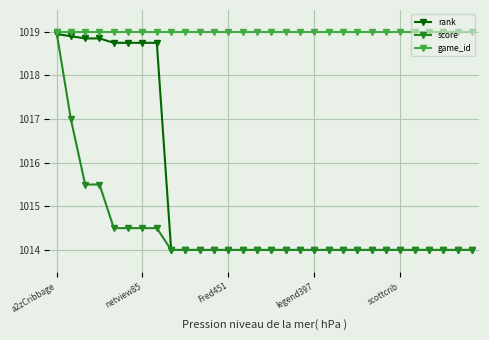

True or false: game_id and rank cross at least once.

False